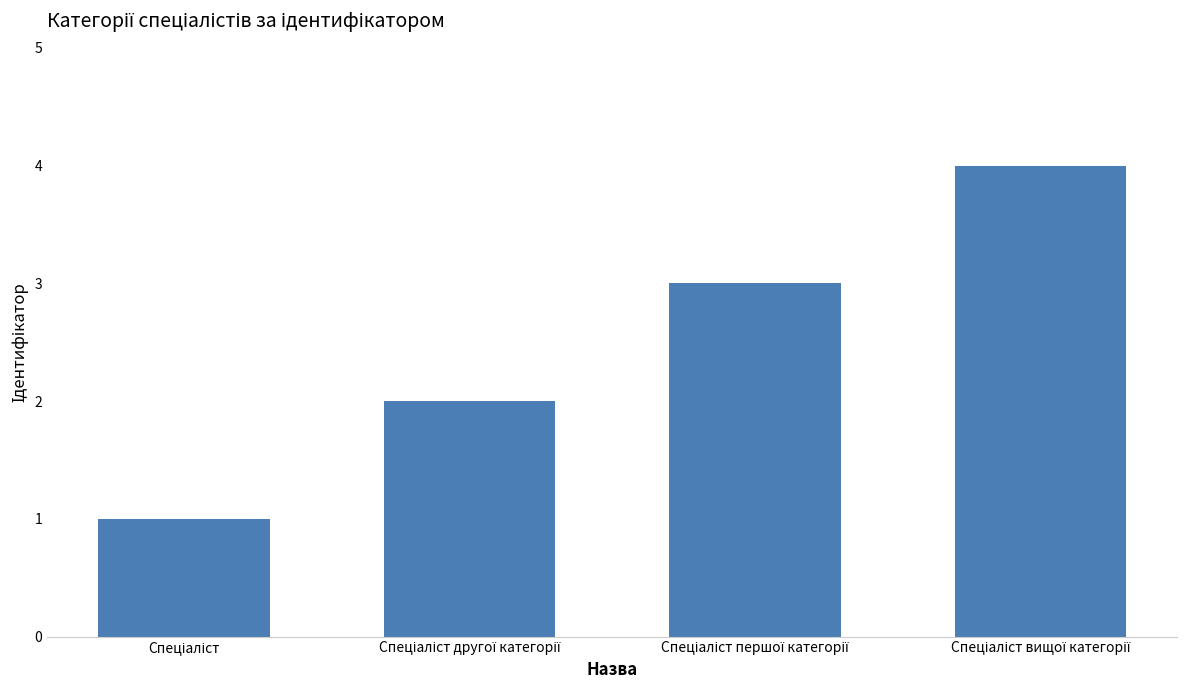

Reading left to right, transcribe all the data shown in this chart.

1	2	3	4